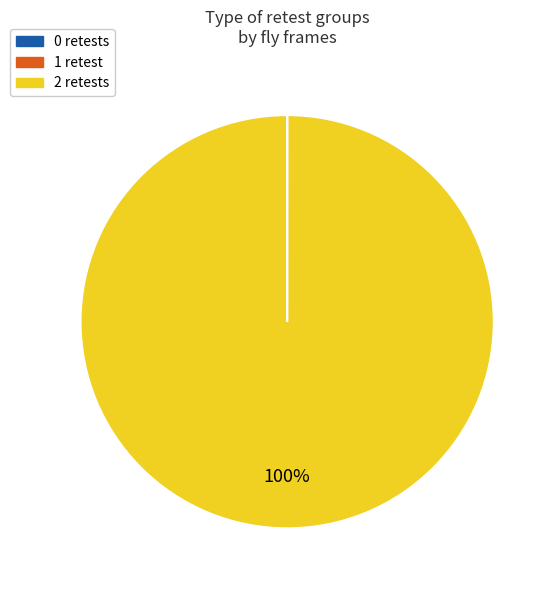

To the nearest percent, what is the average slice percentage?

33%